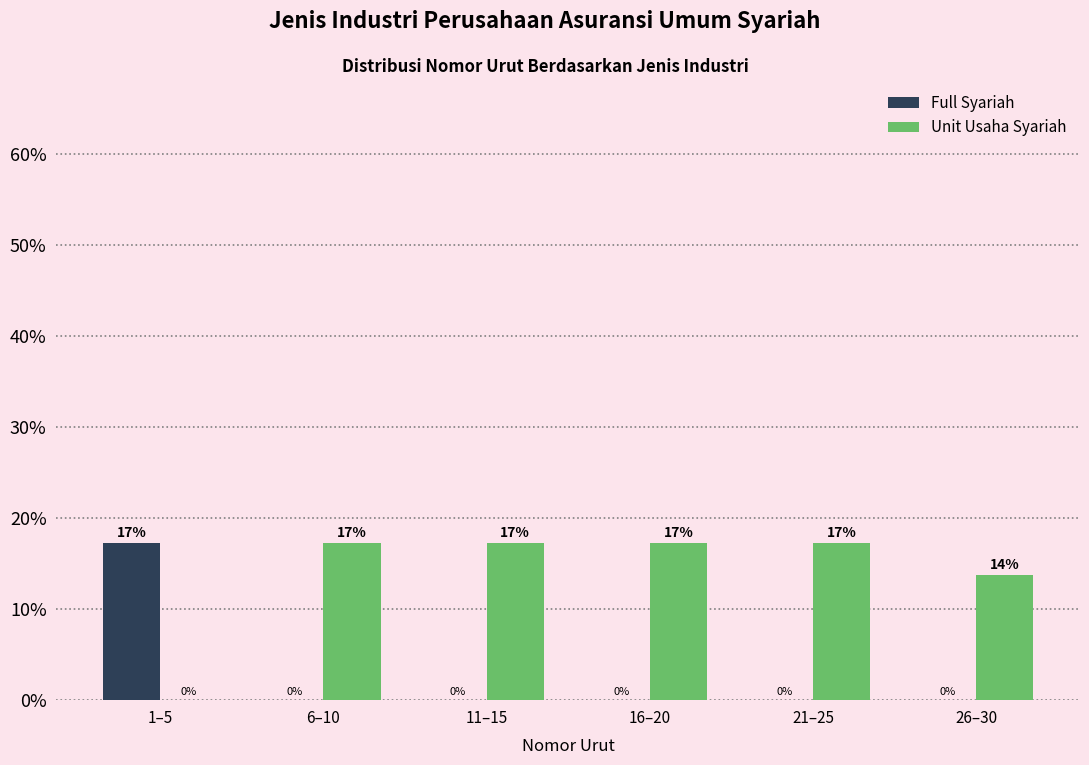

True or false: Full Syariah has a value of 0.0 at 16–20.

True